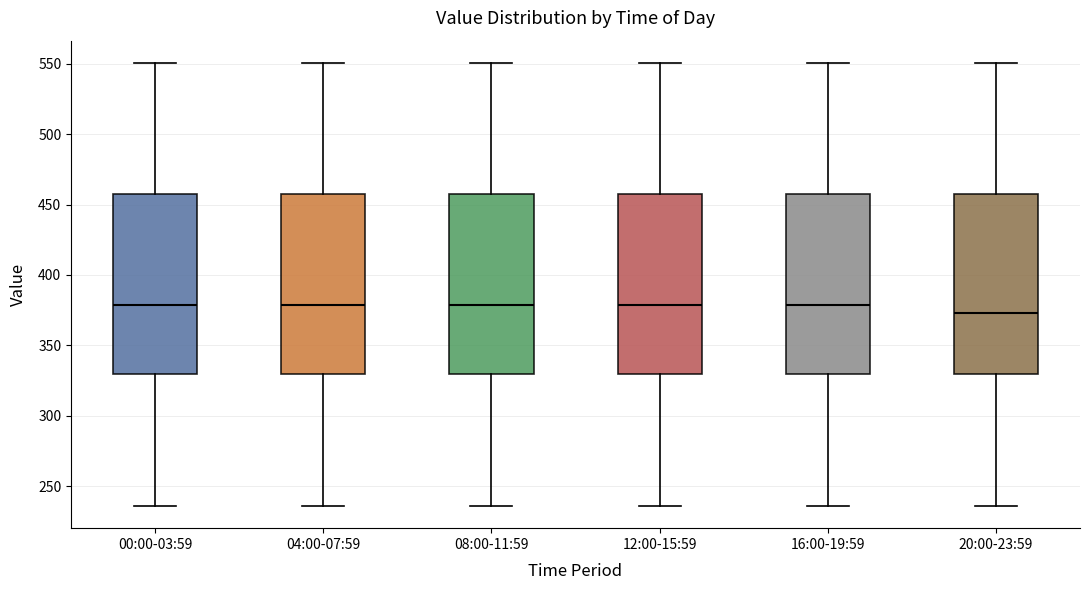

Reading left to right, transcribe this box plot: for each box, give where its median line is, the range the box spans, and where its two whiskers end, as read against the y-axis. The values are not printed on the chart, so give them approximately, as read against the axis.

00:00-03:59: median 380, box 330 to 455, whiskers 235 to 550
04:00-07:59: median 380, box 330 to 455, whiskers 235 to 550
08:00-11:59: median 380, box 330 to 455, whiskers 235 to 550
12:00-15:59: median 380, box 330 to 455, whiskers 235 to 550
16:00-19:59: median 380, box 330 to 455, whiskers 235 to 550
20:00-23:59: median 375, box 330 to 455, whiskers 235 to 550